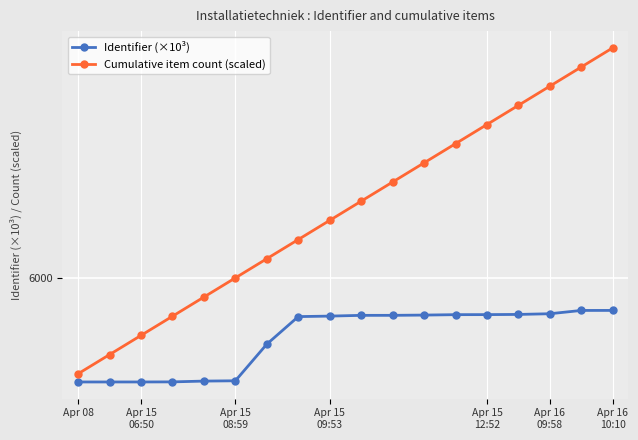

True or false: Identifier (×10³) has more than 1 interior local peaks.

False